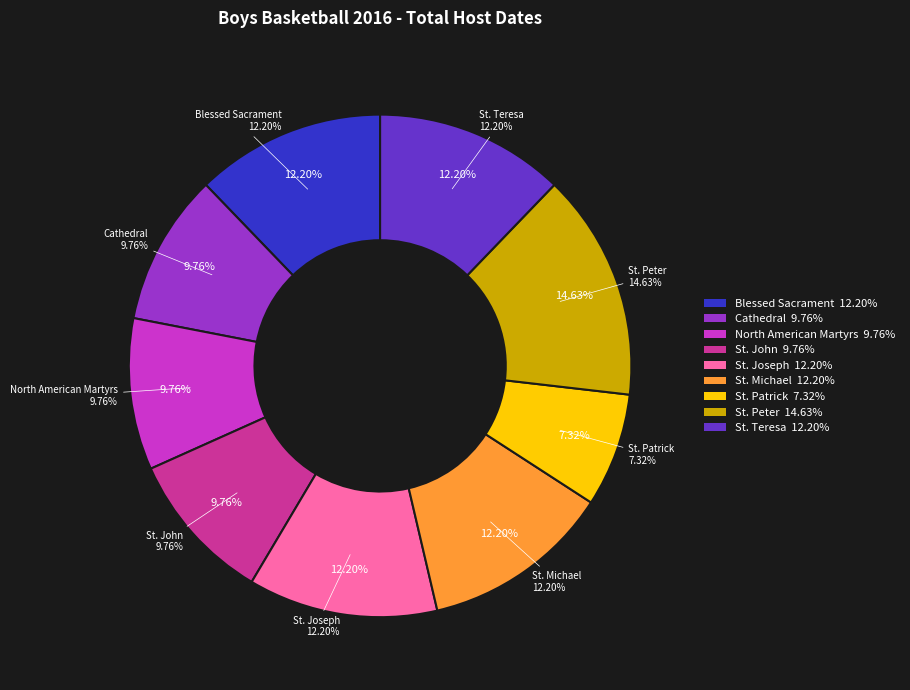

Is the sum of Blessed Sacrament and St. John greater than half?

No